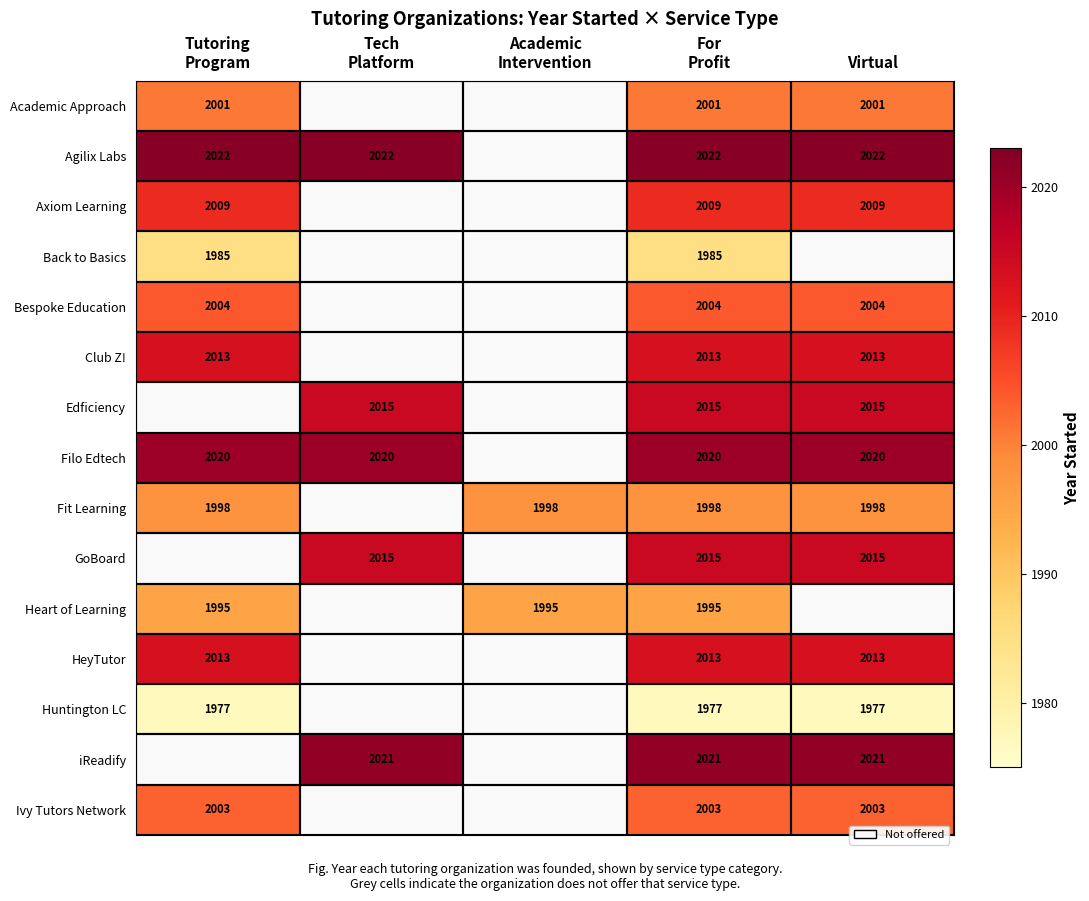

The value of Ivy Tutors Network at Virtual is 496. True or false?

False